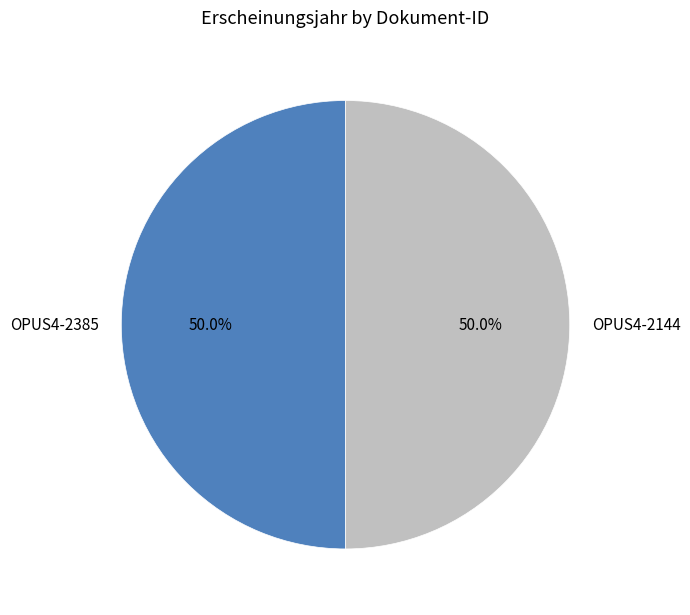

How many segments does this pie chart have?

2